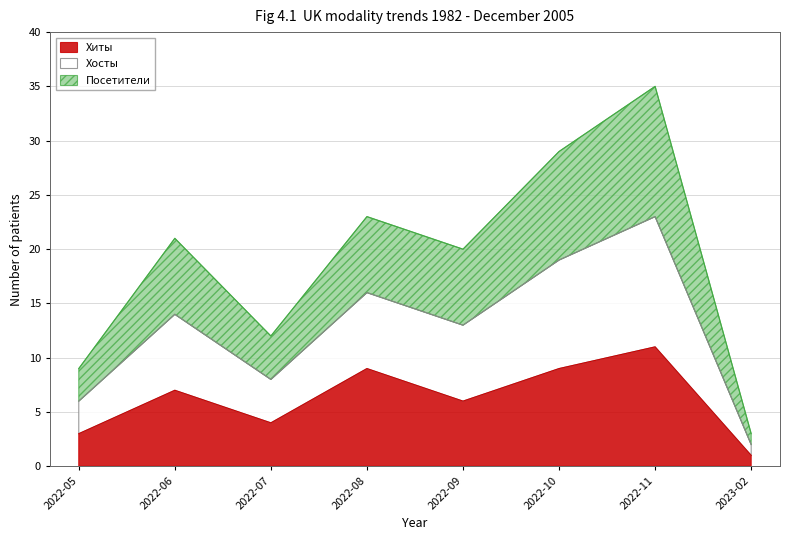

At which category is the sum across all series the highest?

2022-11